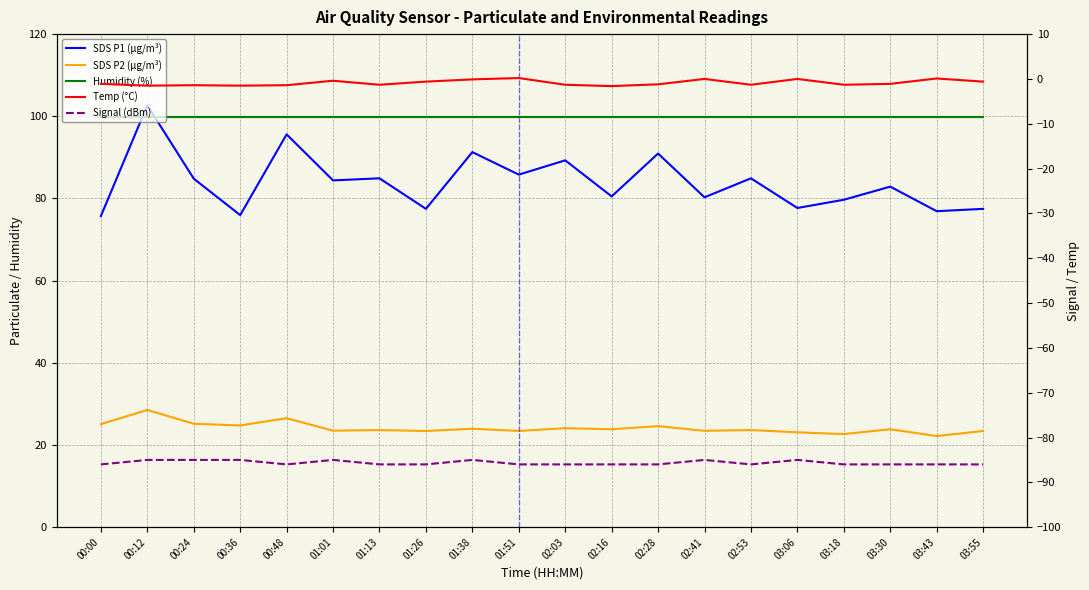

List the series in order of their peak value, highest first.

SDS P1 (µg/m³), Humidity (%), SDS P2 (µg/m³), Temp (°C), Signal (dBm)